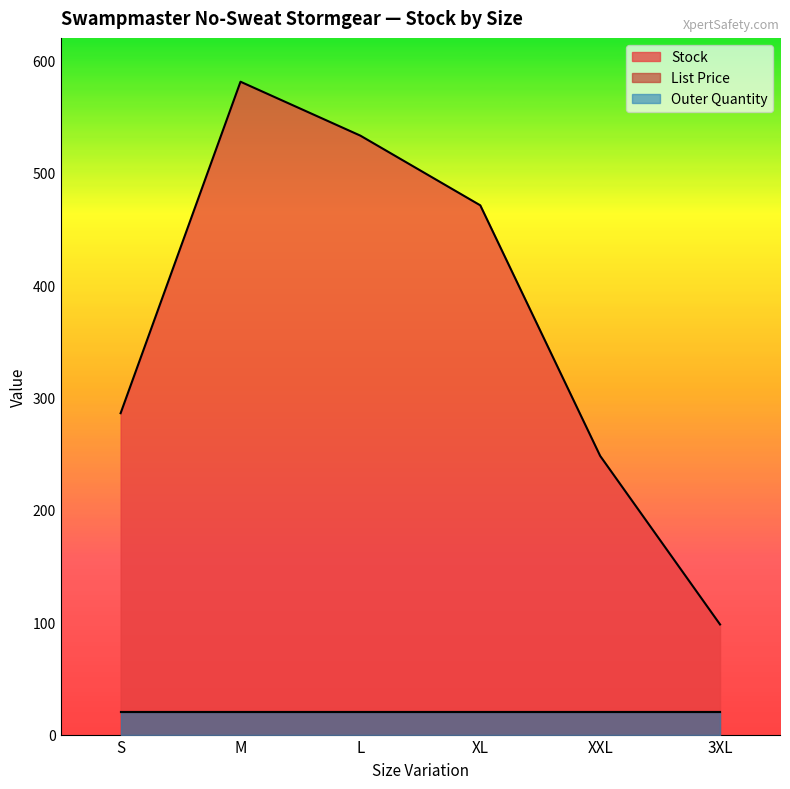

Does the chart display data point markers on the line(s)?

No